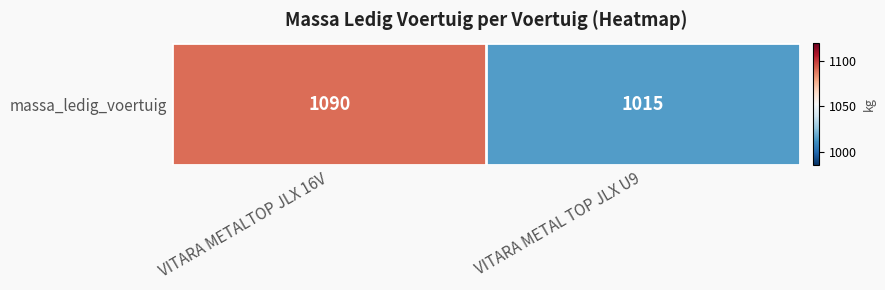

Rank the categories by value from highest to lowest.

VITARA METALTOP JLX 16V, VITARA METAL TOP JLX U9